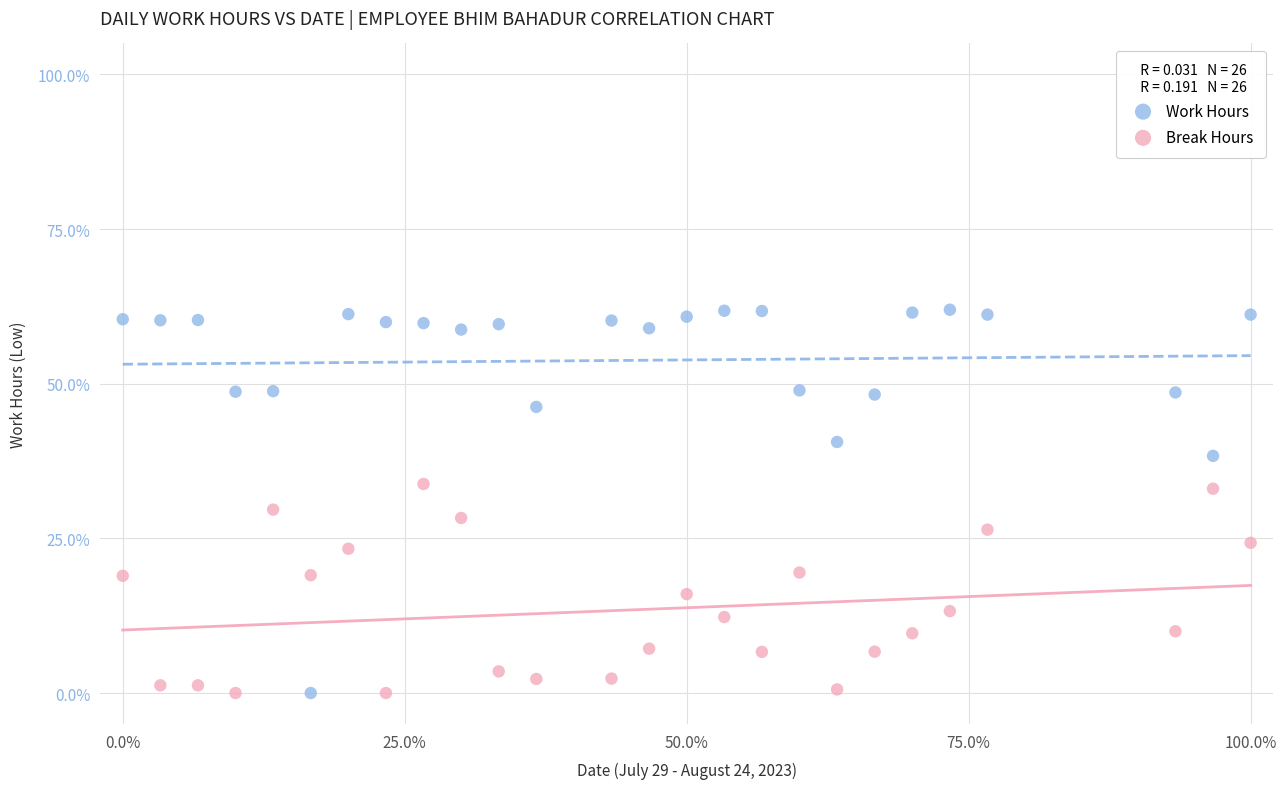

Which series reaches the maximum Y coordinate?

Work Hours